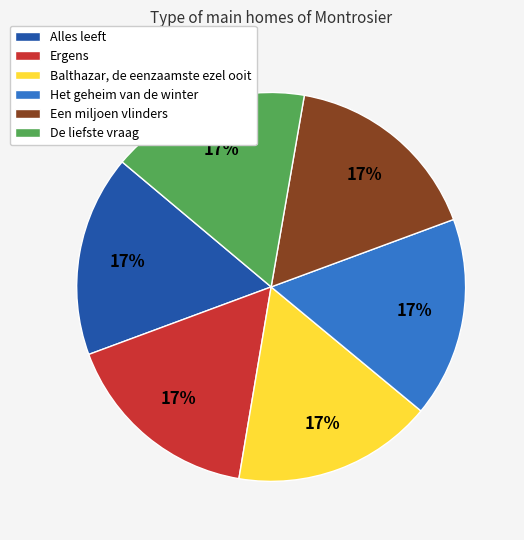

The Een miljoen vlinders slice represents 17% of the pie. True or false?

True